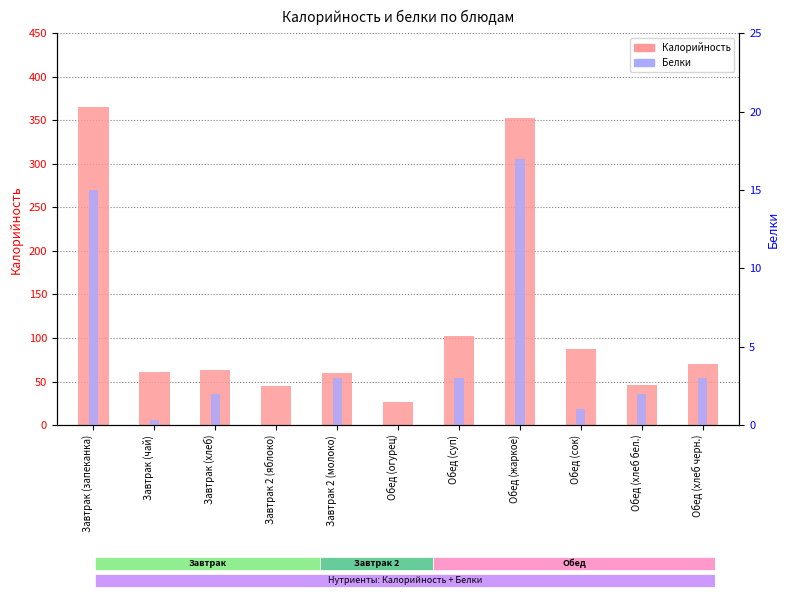

List the labels in order of Белки value, largest first.

Обед (жаркое), Завтрак (запеканка), Завтрак 2 (молоко), Обед (суп), Обед (хлеб черн.), Завтрак (хлеб), Обед (хлеб бел.), Обед (сок), Завтрак (чай), Завтрак 2 (яблоко), Обед (огурец)